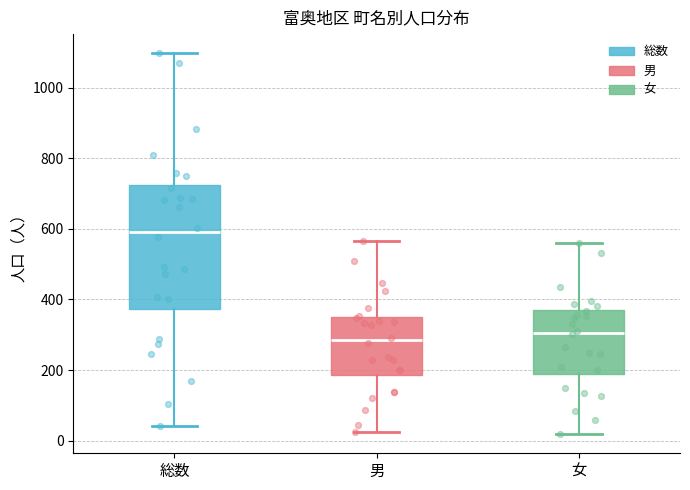

Which box has the lowest median line?

男